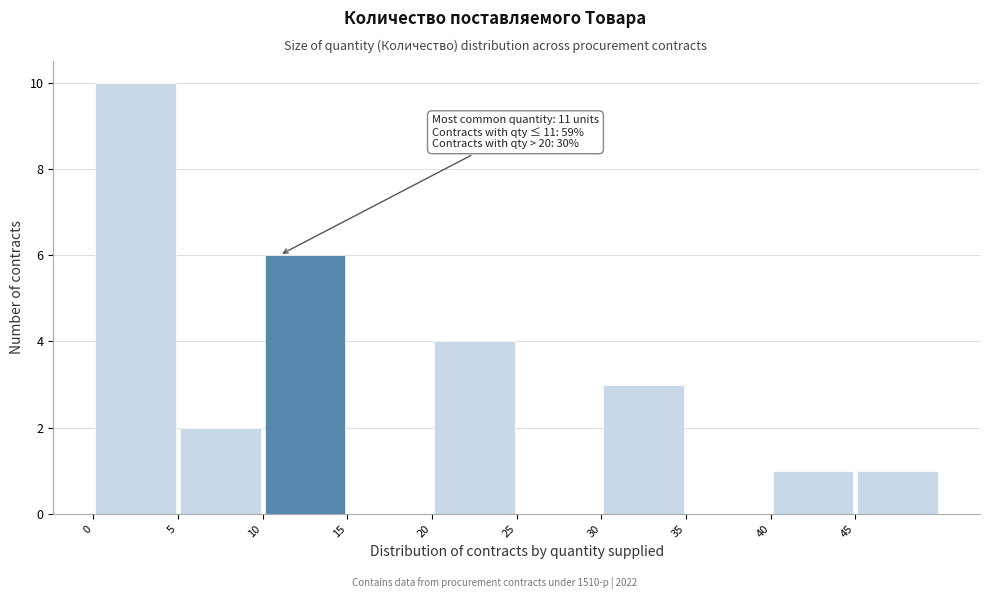

Which range on the x-axis has the tallest bar?

0 to 5